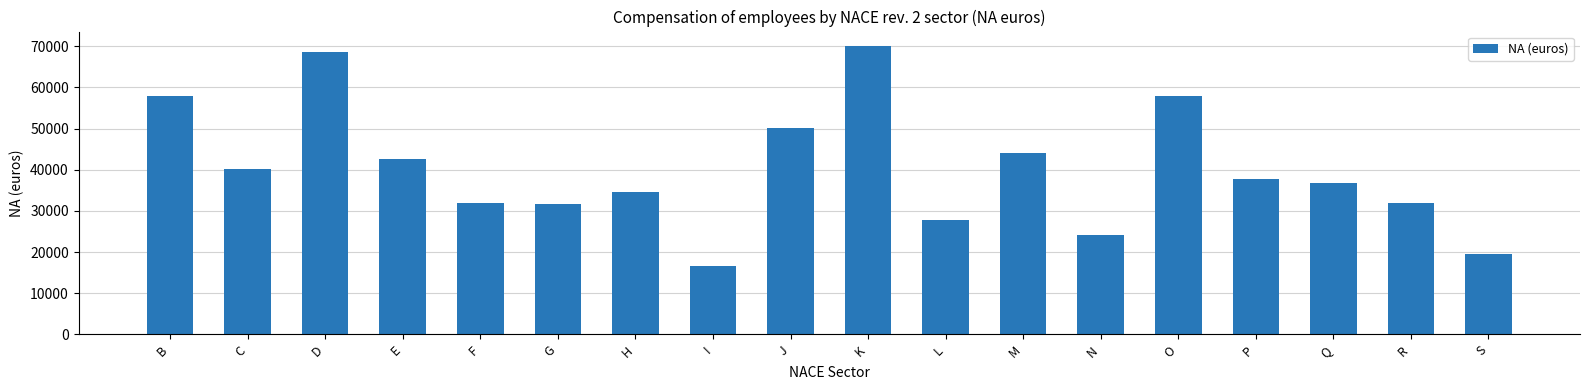

The chart shows a value of 31567.2 at G. True or false?

True